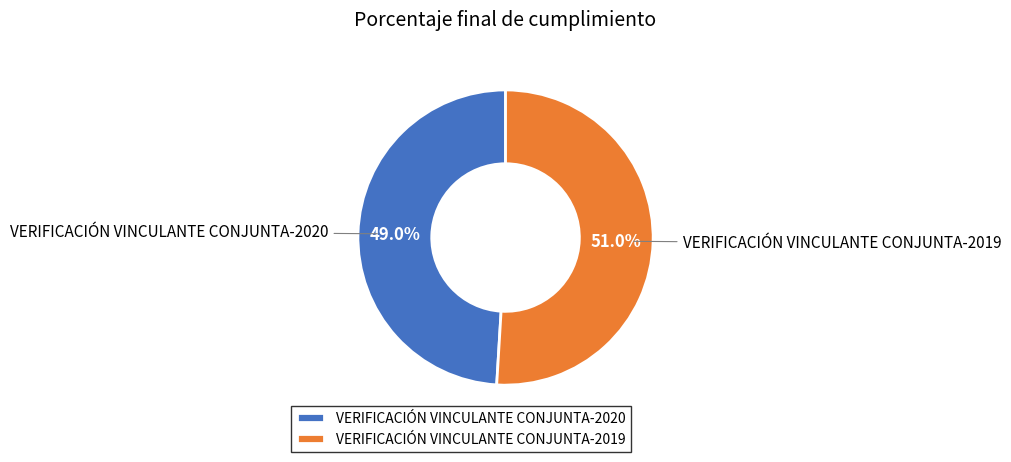

Combined, what portion of the pie is VERIFICACIÓN VINCULANTE CONJUNTA-2019 and VERIFICACIÓN VINCULANTE CONJUNTA-2020?

100.0%